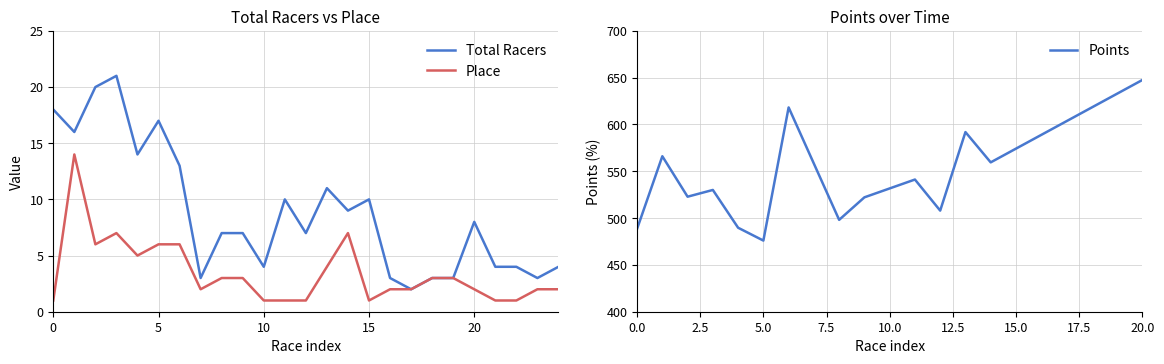

The value of Place at 5 is 6. True or false?

True